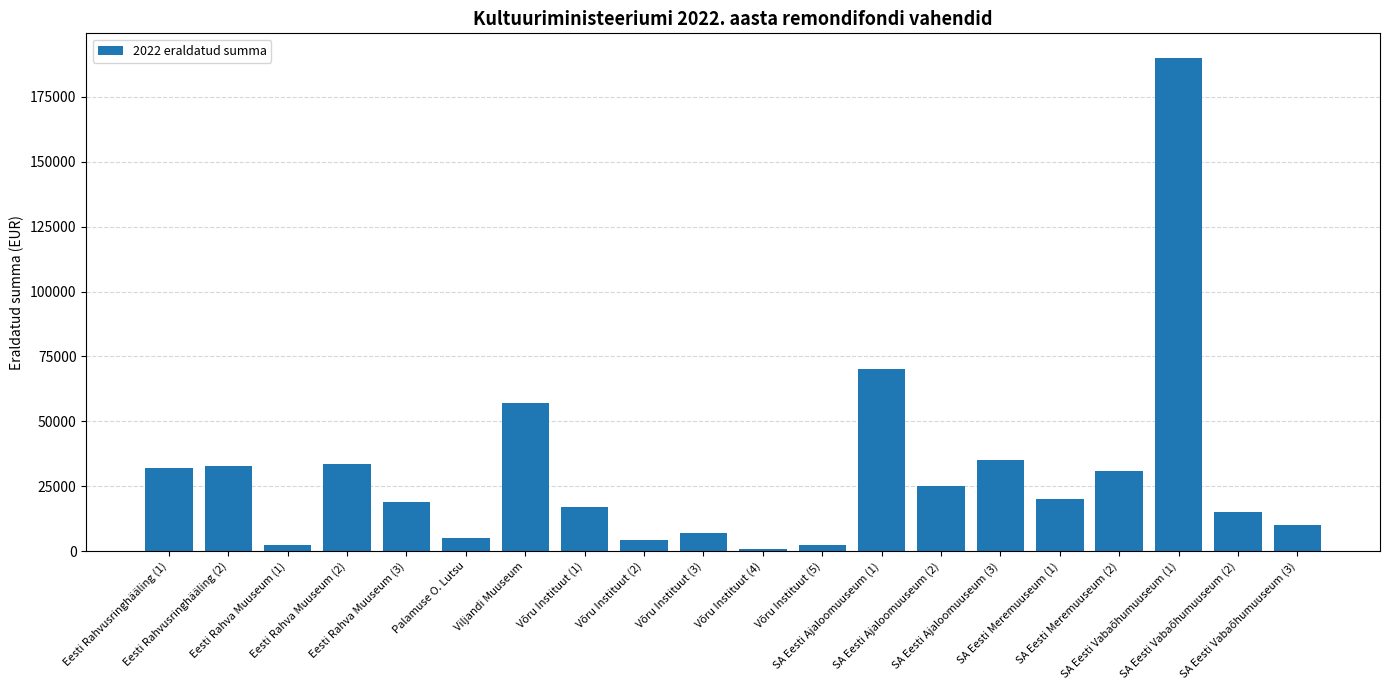

What is the average value?

30429.5